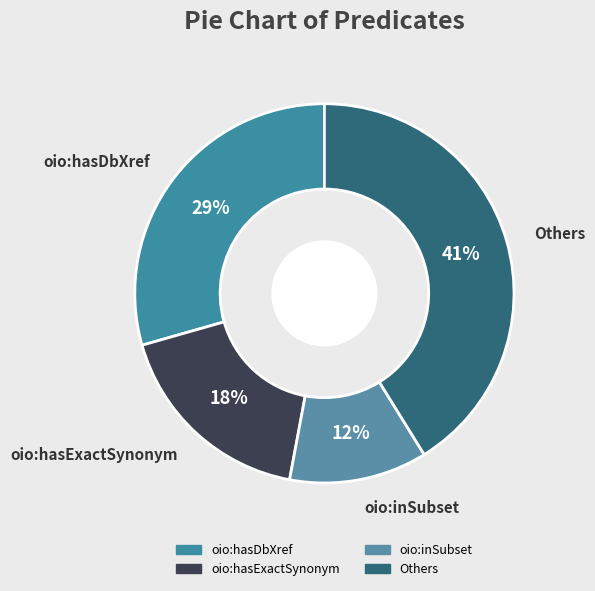

How many slices are in this pie chart?

4